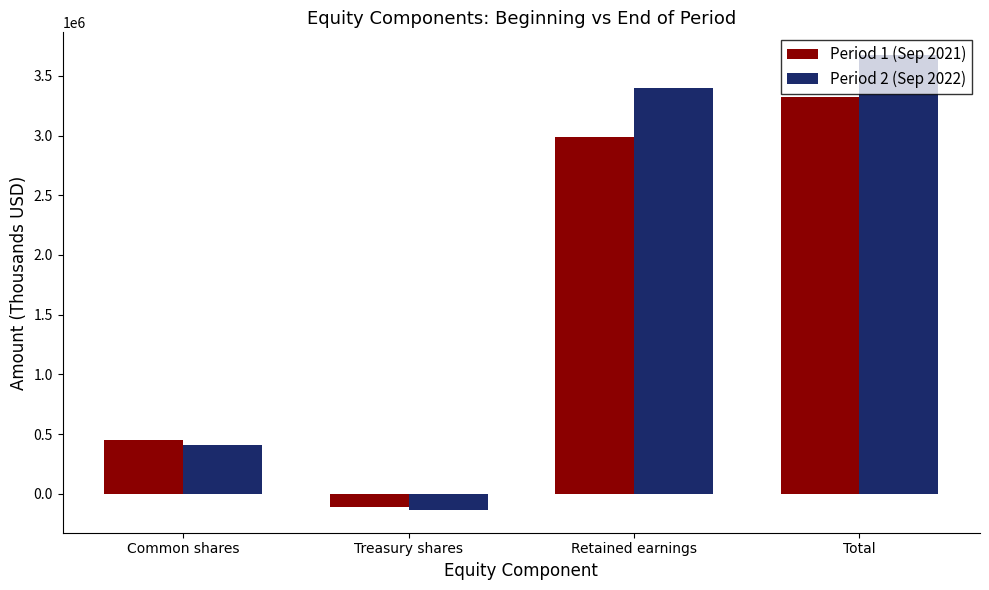

Which series changed the most between Treasury shares and Retained earnings?

Period 2 (Sep 2022)